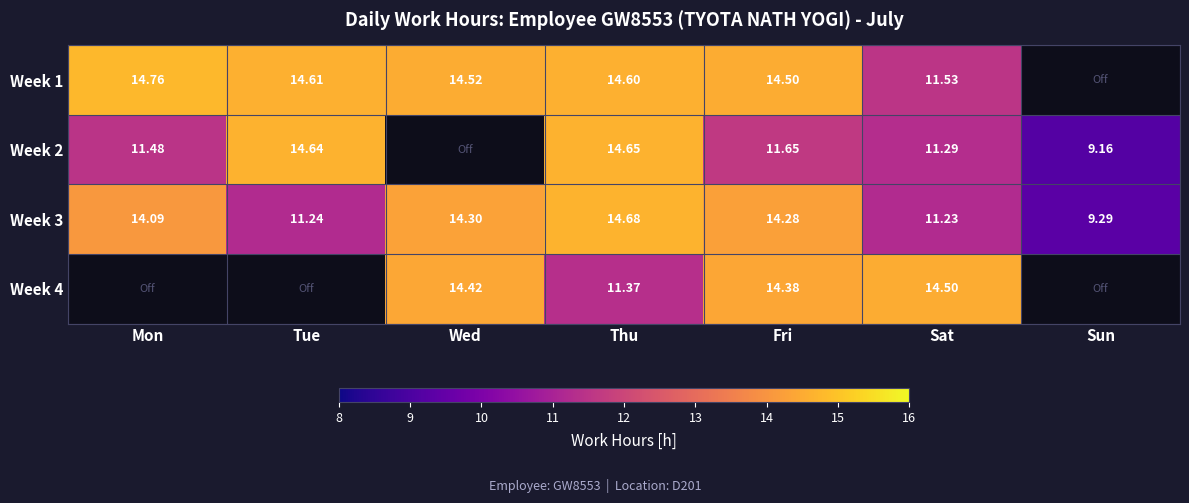

Where does the Week 3 series first go above 14?

Mon